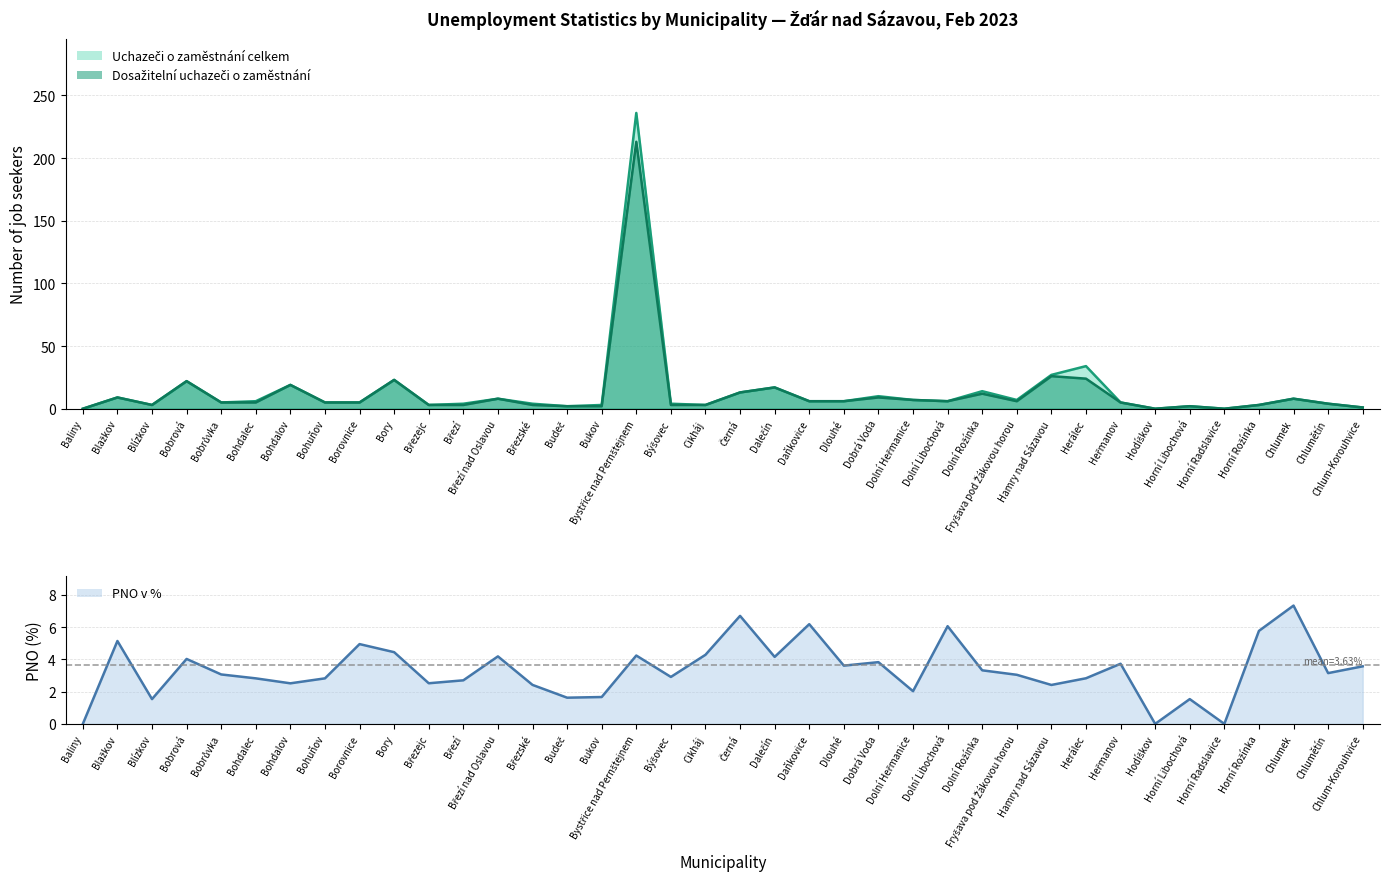

Between Bohdalec and Černá, which is larger?

Černá